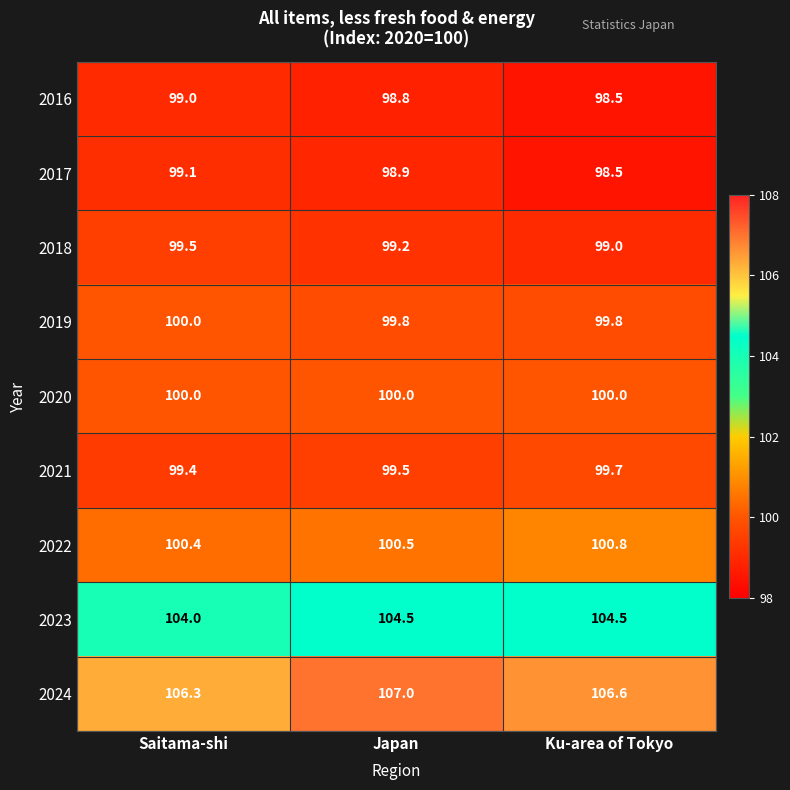

What is the difference between the highest and lowest values at Ku-area of Tokyo?

8.1